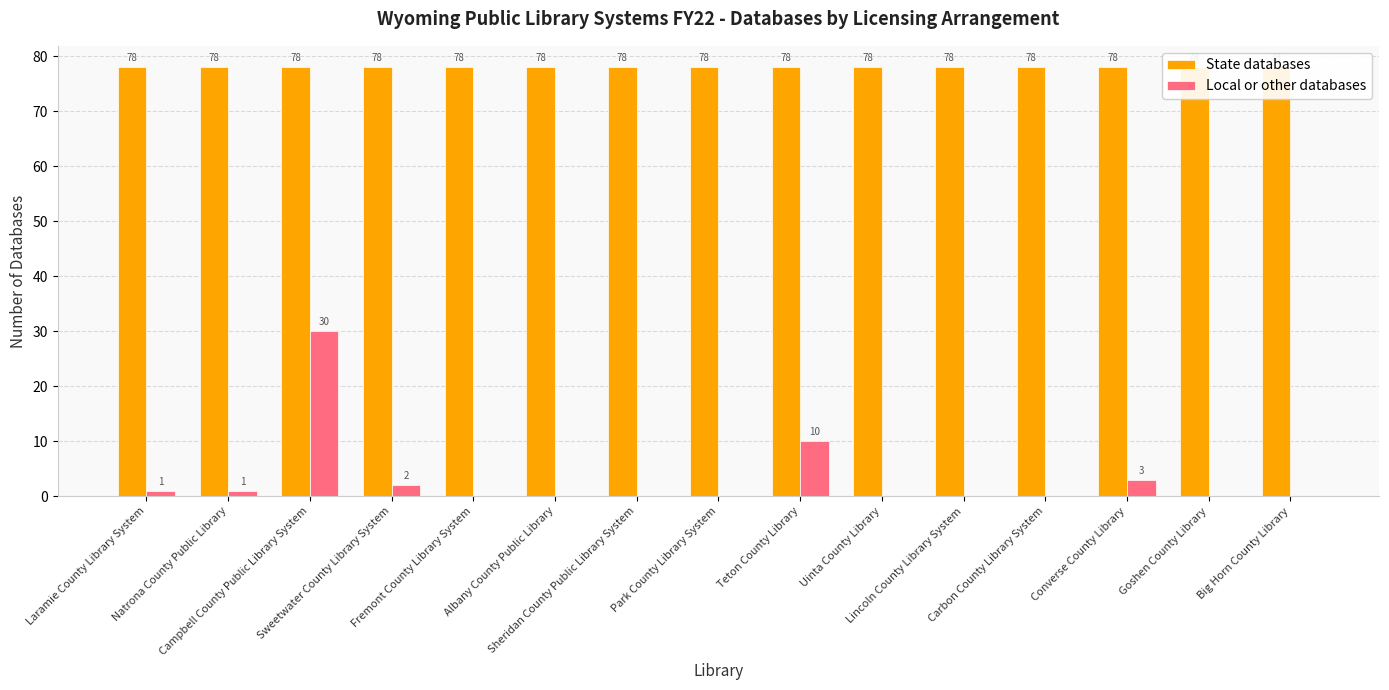

What is the sum of the State databases values at Lincoln County Library System and Uinta County Library?

156